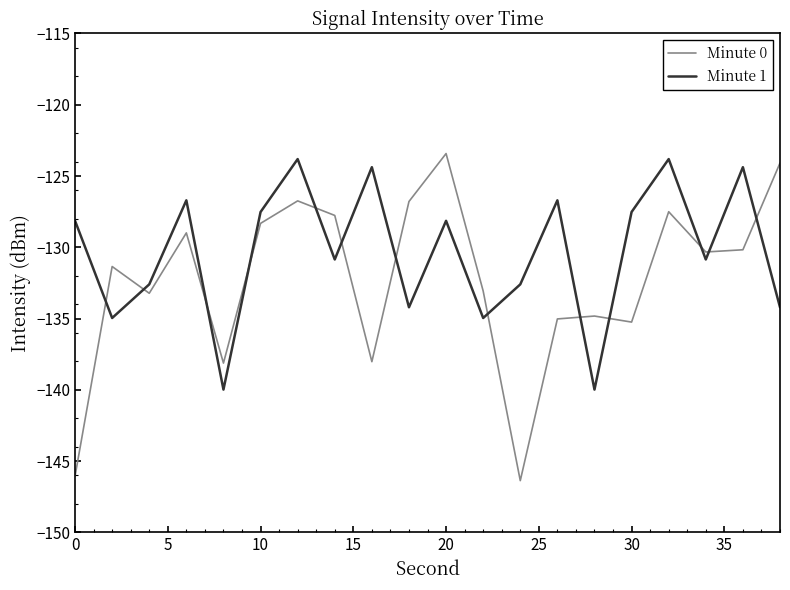

Which series has the largest total across all categories?

Minute 1